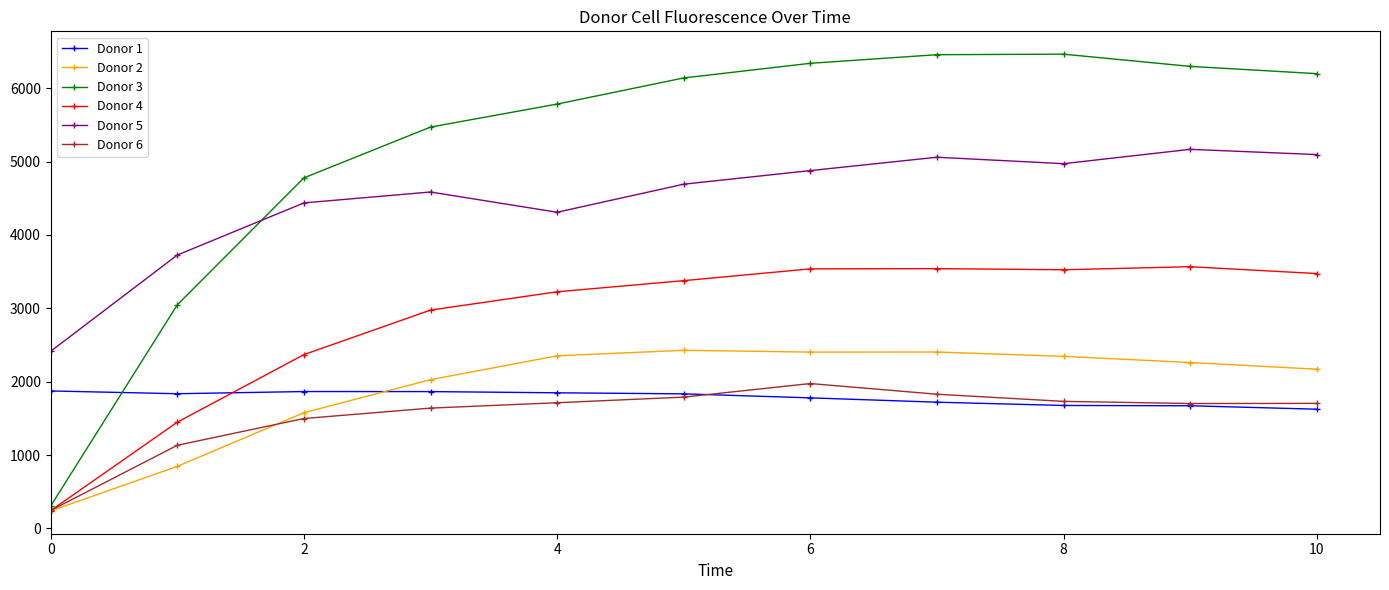

How many categories are shown in the chart?

11